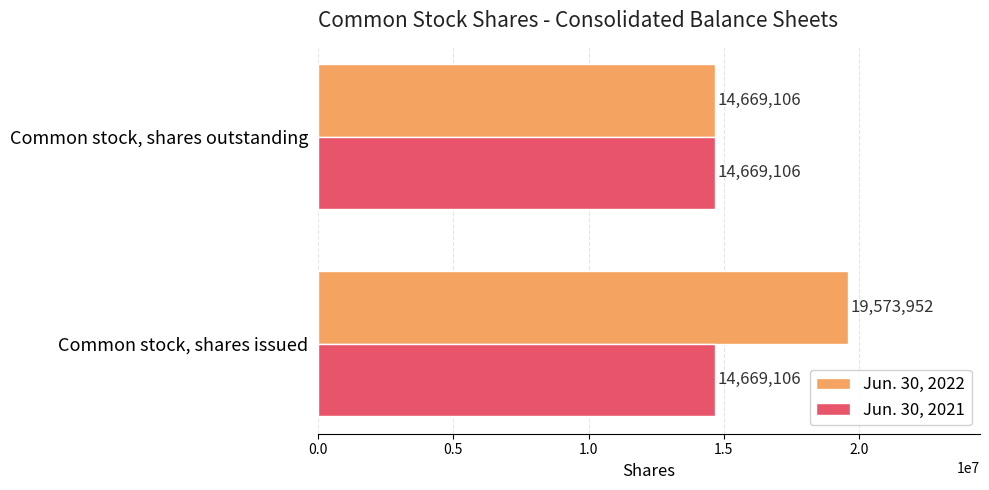

Which series has the largest total across all categories?

Jun. 30, 2022